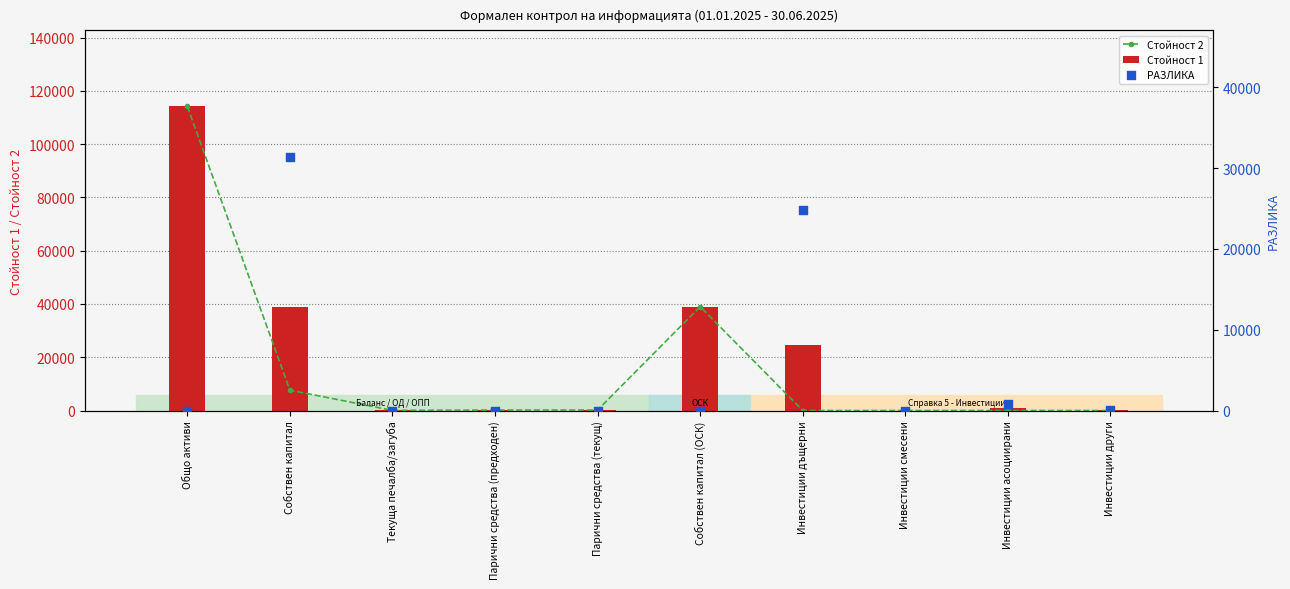

At how many categories does at least one series exceed 42737?

1